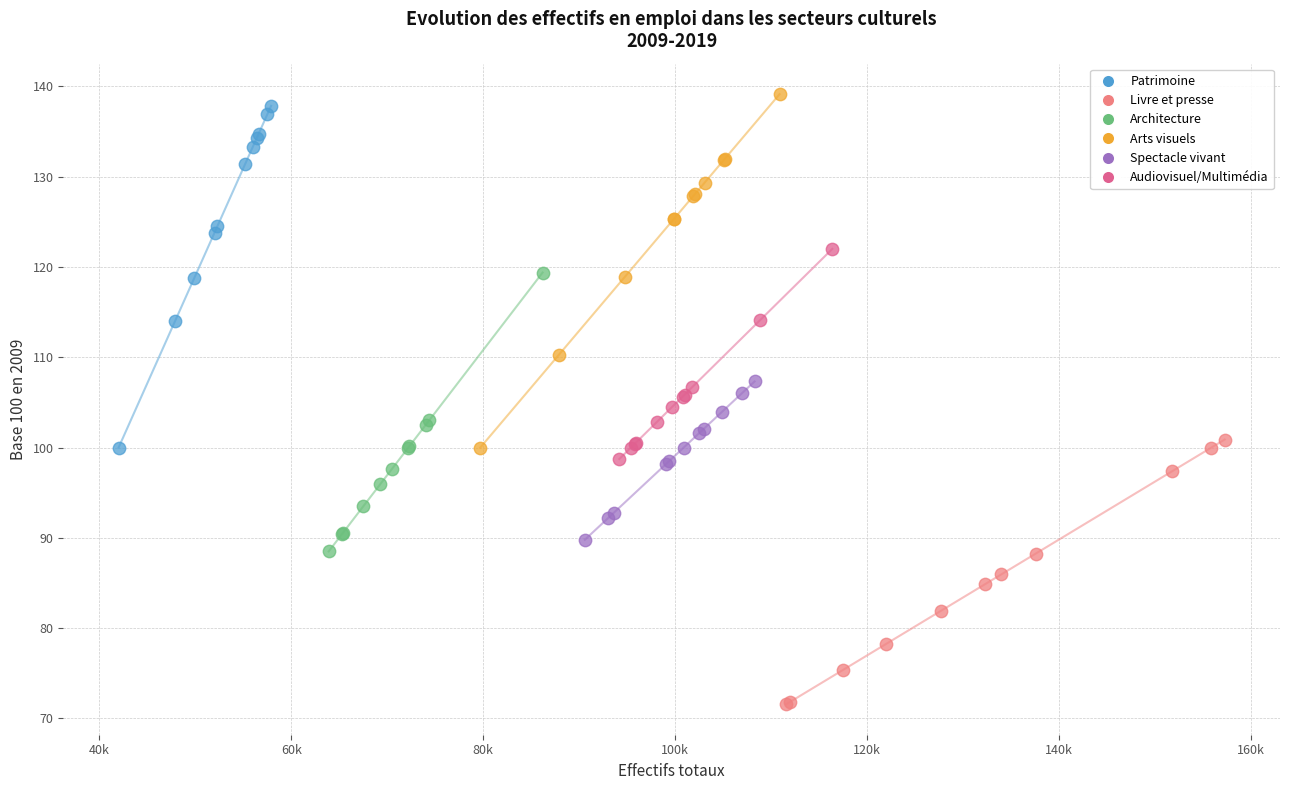

Which series has the largest Y range (max minus min)?

Arts visuels